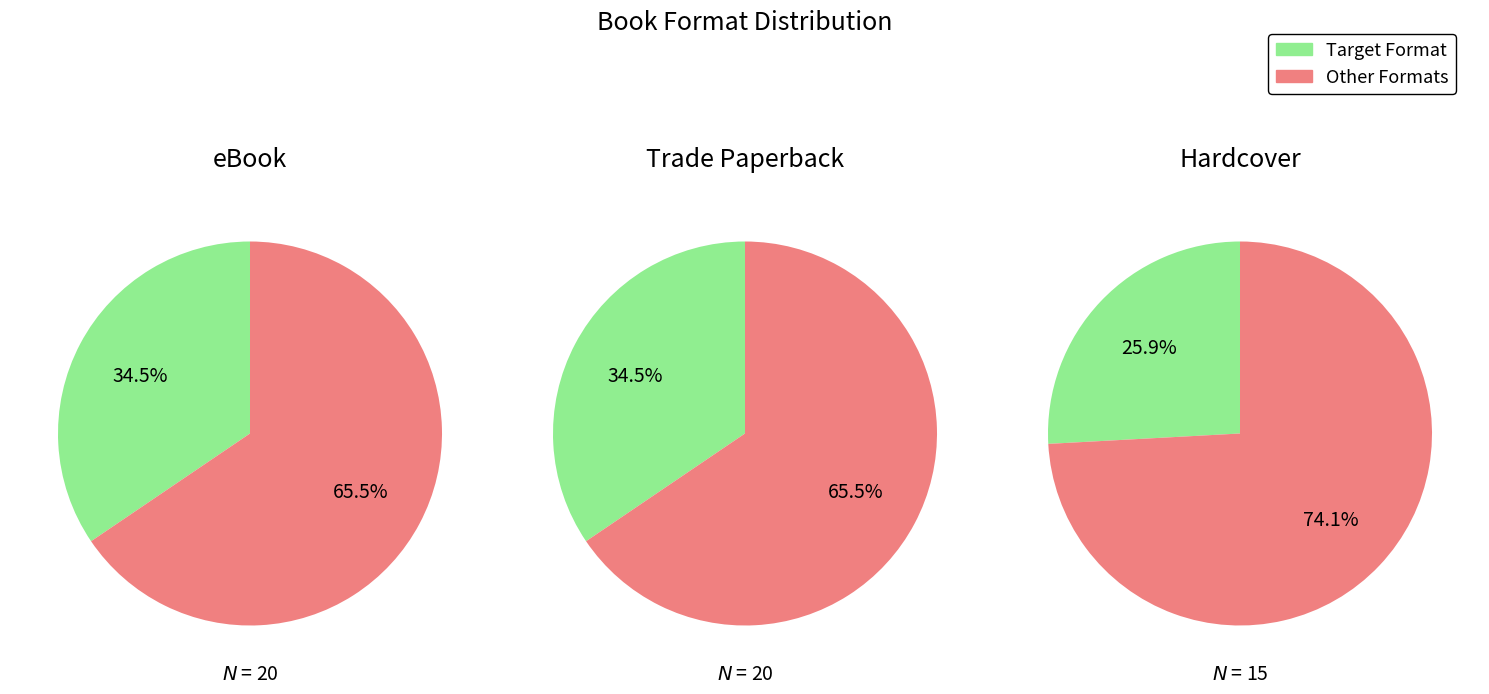

True or false: eBook accounts for 34% of the total.

True